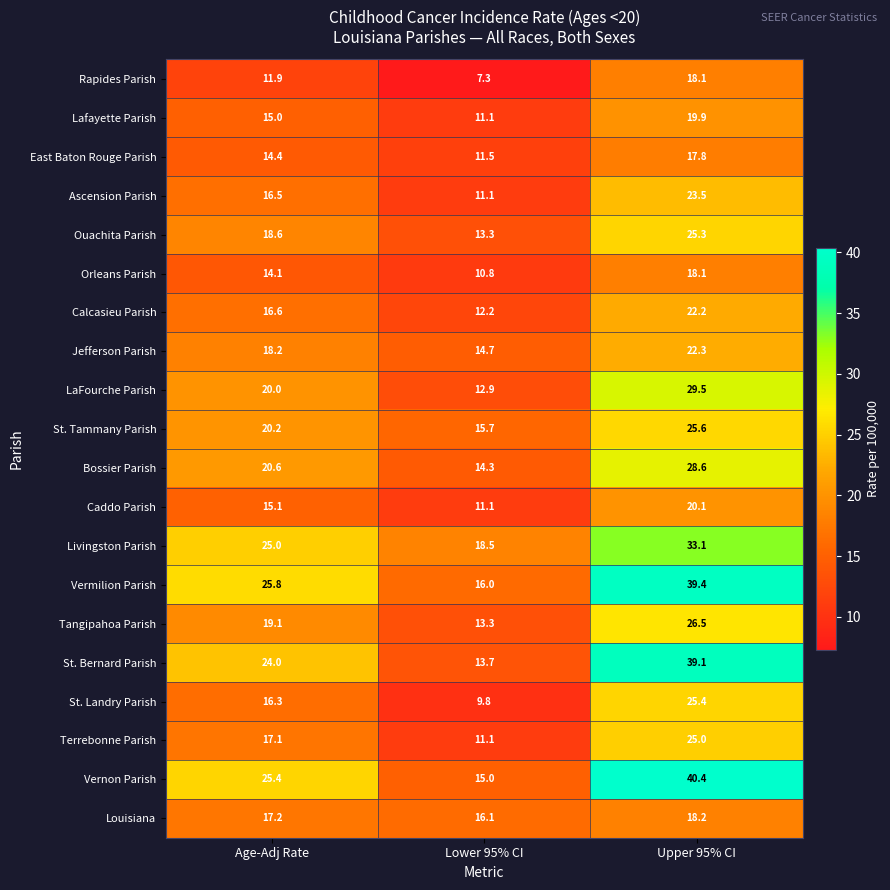

The value of Tangipahoa Parish at Upper 95% CI is 40.5. True or false?

False